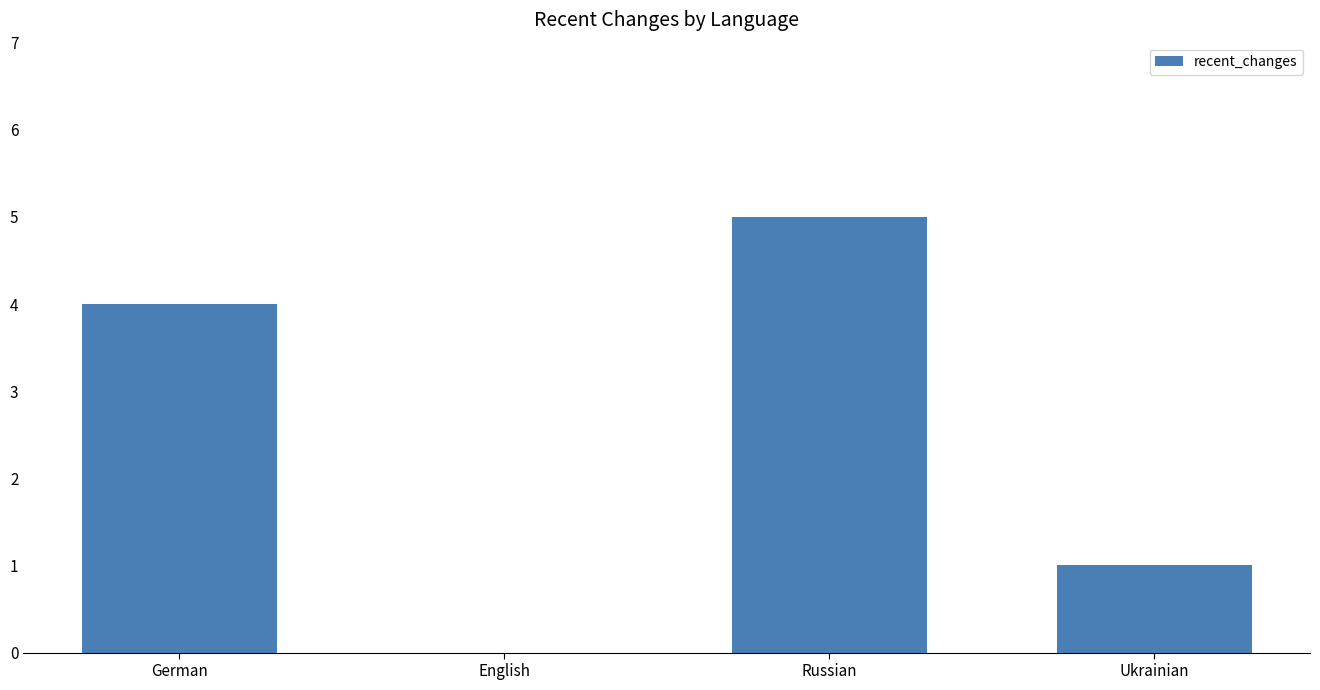

Reading left to right, list all the values displayed in this chart.

German=4	English=0	Russian=5	Ukrainian=1